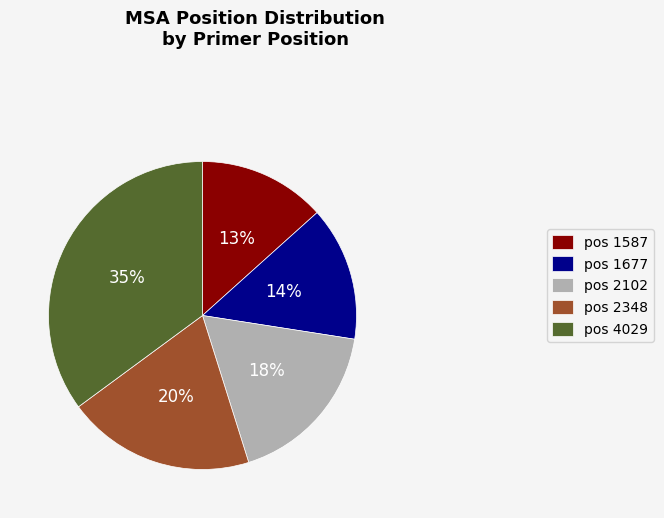

Count the number of slices in the pie.

5